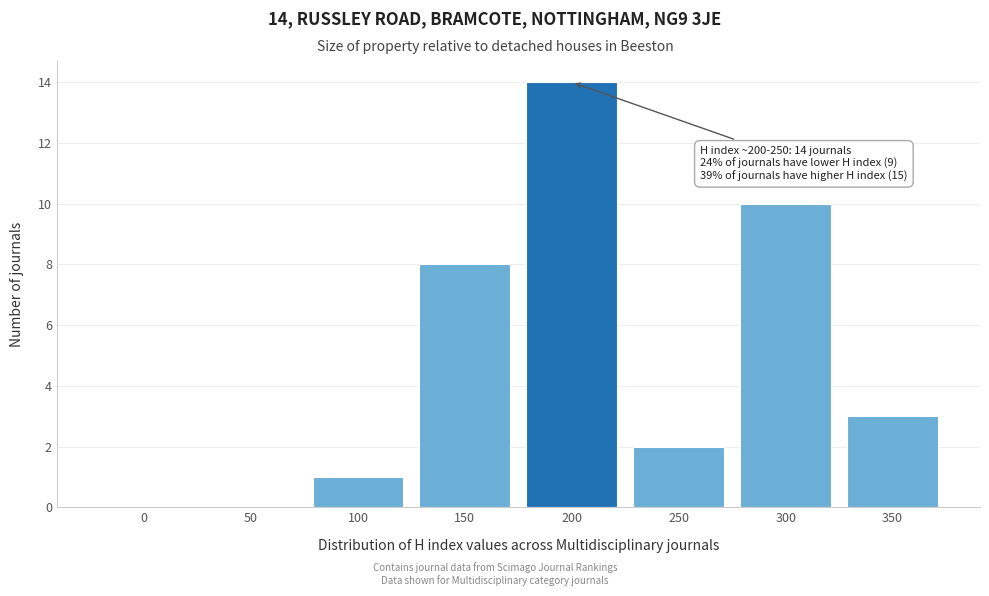

Reading left to right, list all the values displayed in this chart.

0=0	50=0	100=1	150=8	200=14	250=2	300=10	350=3